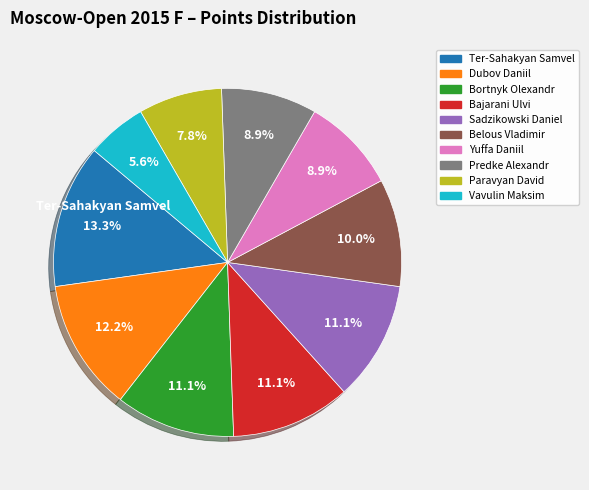

Which slice is the smallest?

Vavulin Maksim